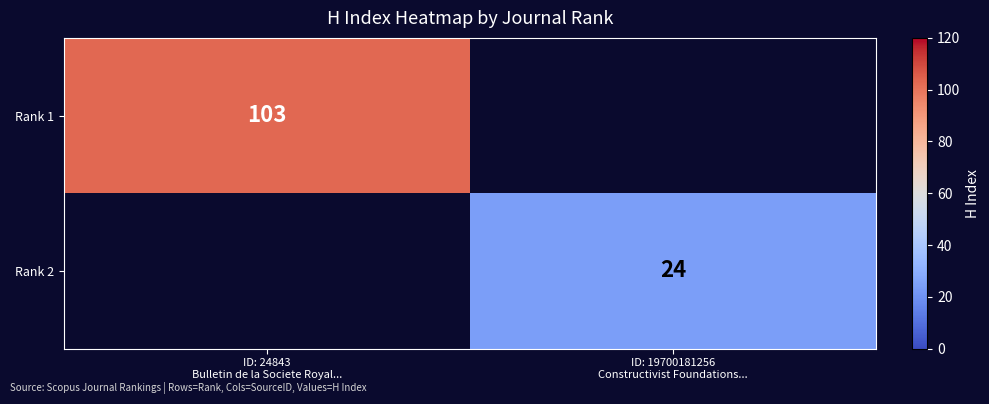

List the series in order of their overall mean, highest first.

Rank 1, Rank 2